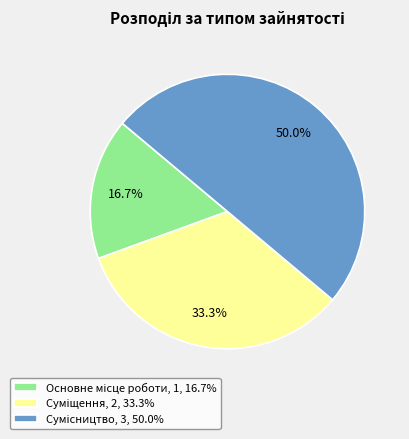

What is the change in value from Суміщення to Сумісництво?

+1